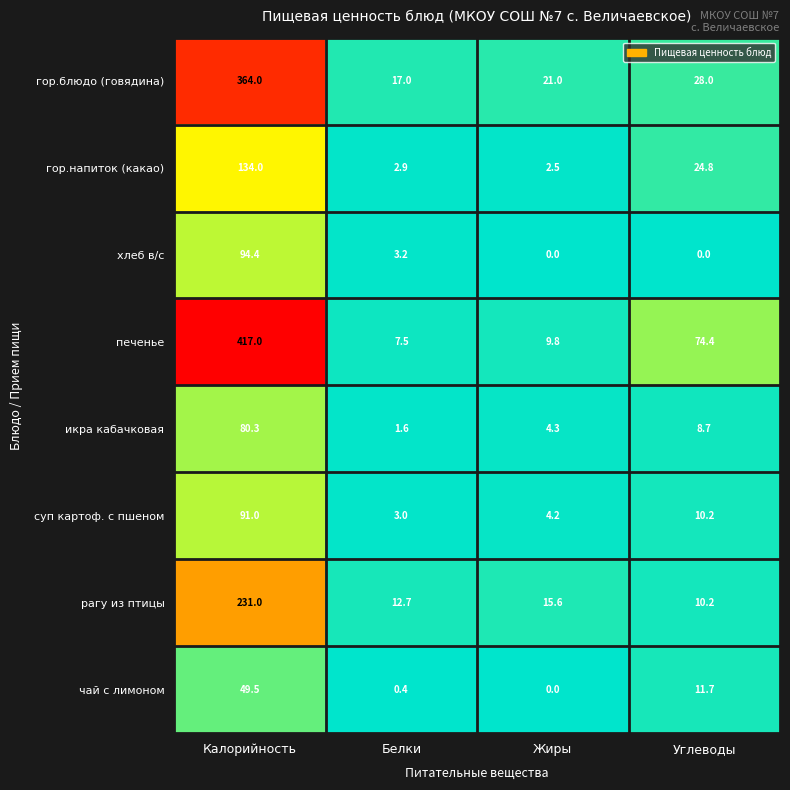

Which category has the lowest value in the чай с лимоном series?

Жиры